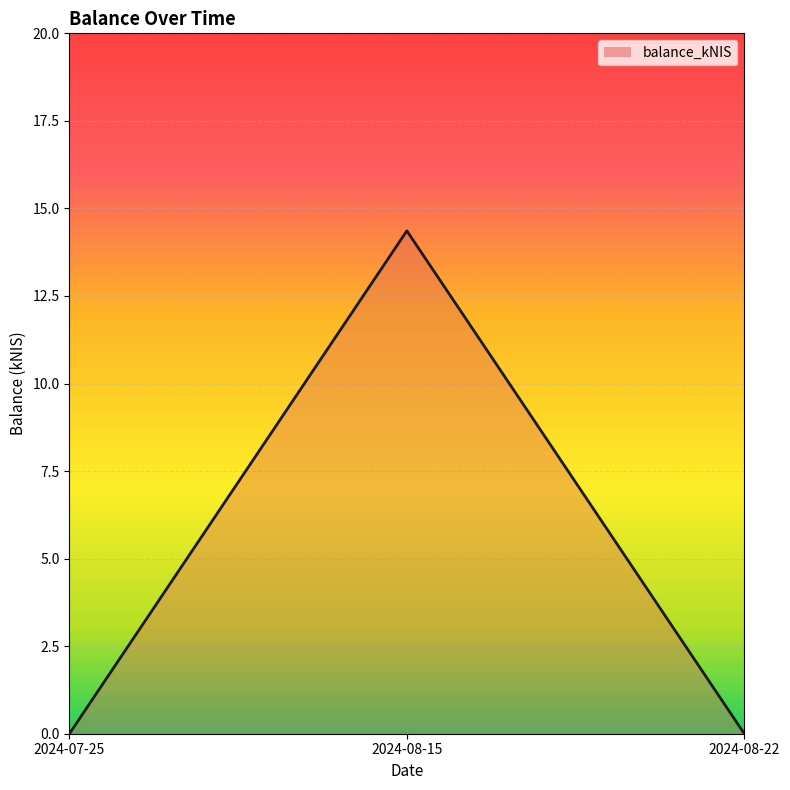

Reading left to right, what are all the values shown in this chart?

0.0	14.4	0.0